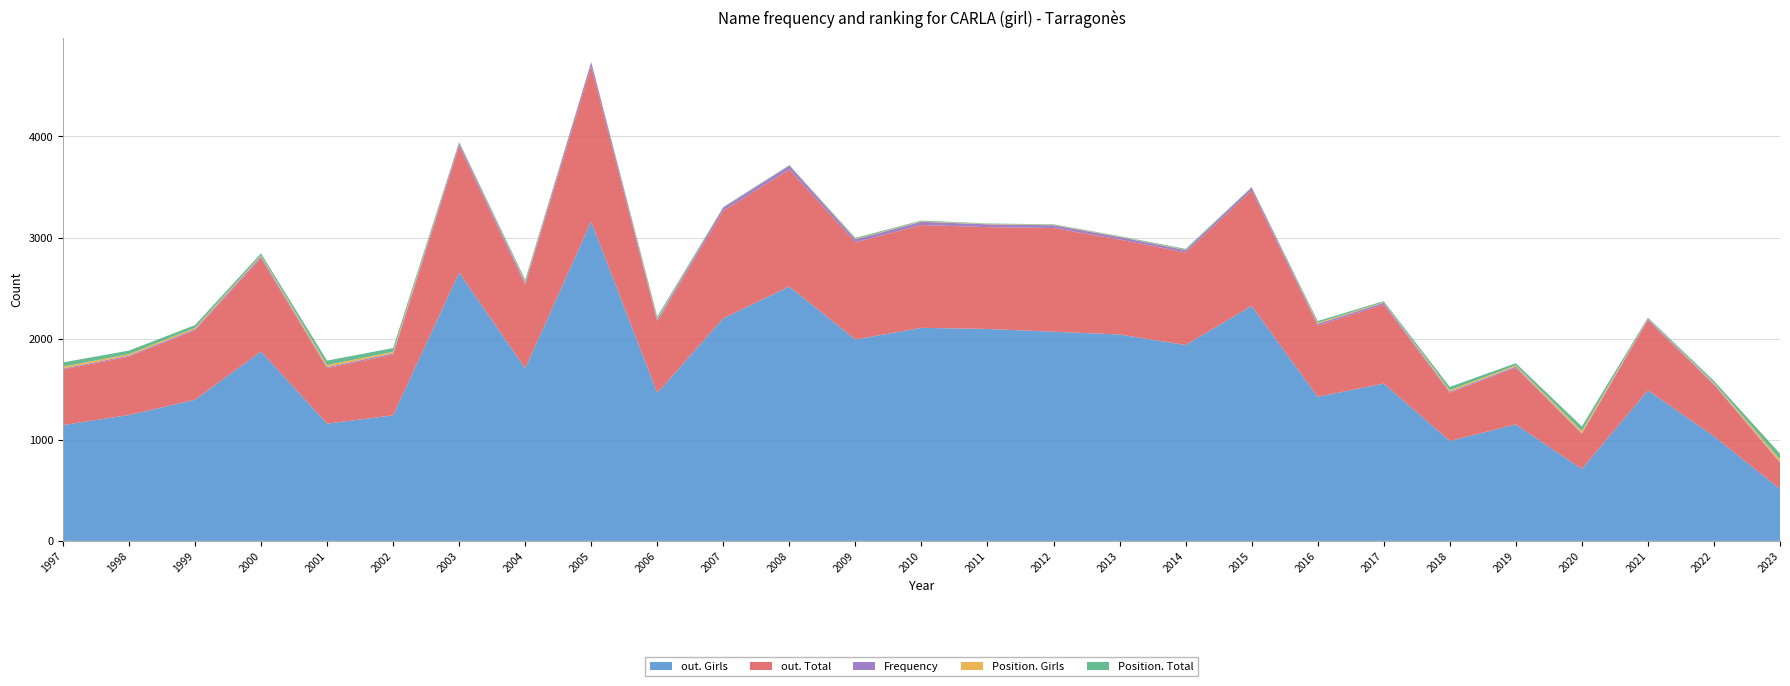

Reading left to right, transcribe all the data shown in this chart.

Frequency: 9	10	12	18	11	13	29	21	43	20	32	39	30	32	28	28	24	24	29	17	18	11	12	7	14	10	5
Position. Total: 42	35	27	20	44	36	8	19	2	21	4	3	9	7	4	5	5	8	4	17	10	32	21	45	8	20	57
Position. Girls: 18	15	13	11	20	16	5	10	2	10	2	2	5	5	4	4	4	4	2	10	6	15	12	21	5	9	27
out. Total: 551	577	687	921	549	600	1252	826	1534	704	1064	1158	961	1017	1007	1025	940	915	1141	705	781	477	560	348	694	509	261
out. Girls: 1145	1245	1395	1873	1159	1242	2653	1706	3157	1463	2201	2515	1992	2107	2096	2069	2041	1937	2324	1425	1556	988	1152	711	1488	1035	513